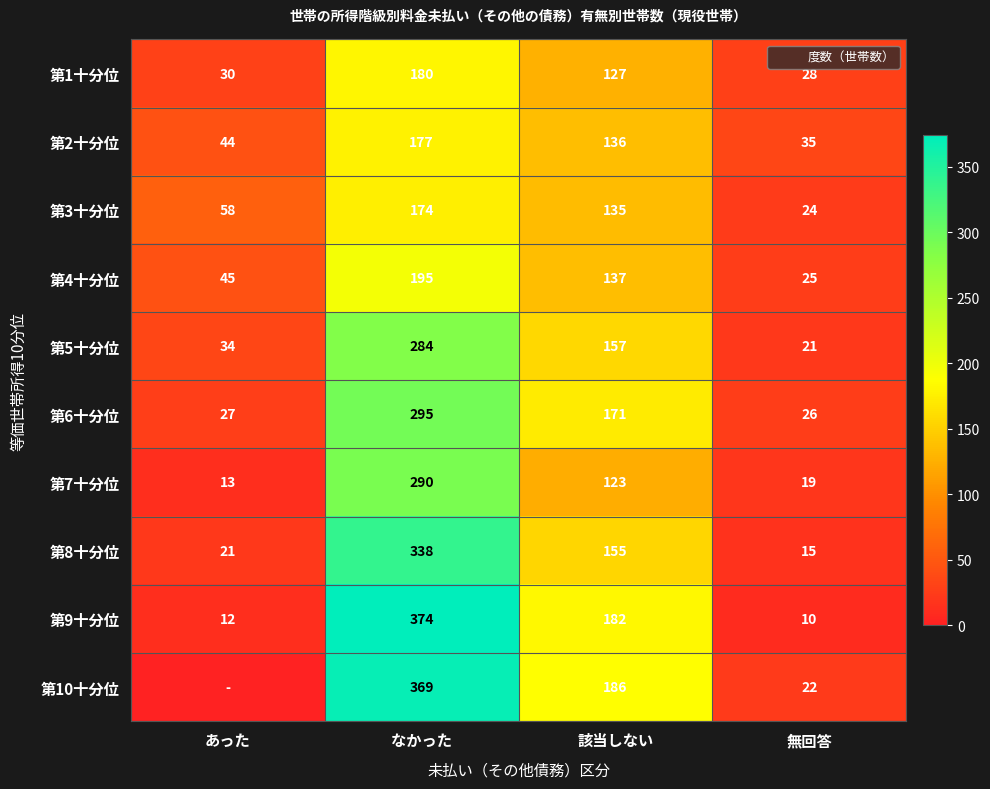

Where is 第7十分位 nearest to the value 151?

該当しない